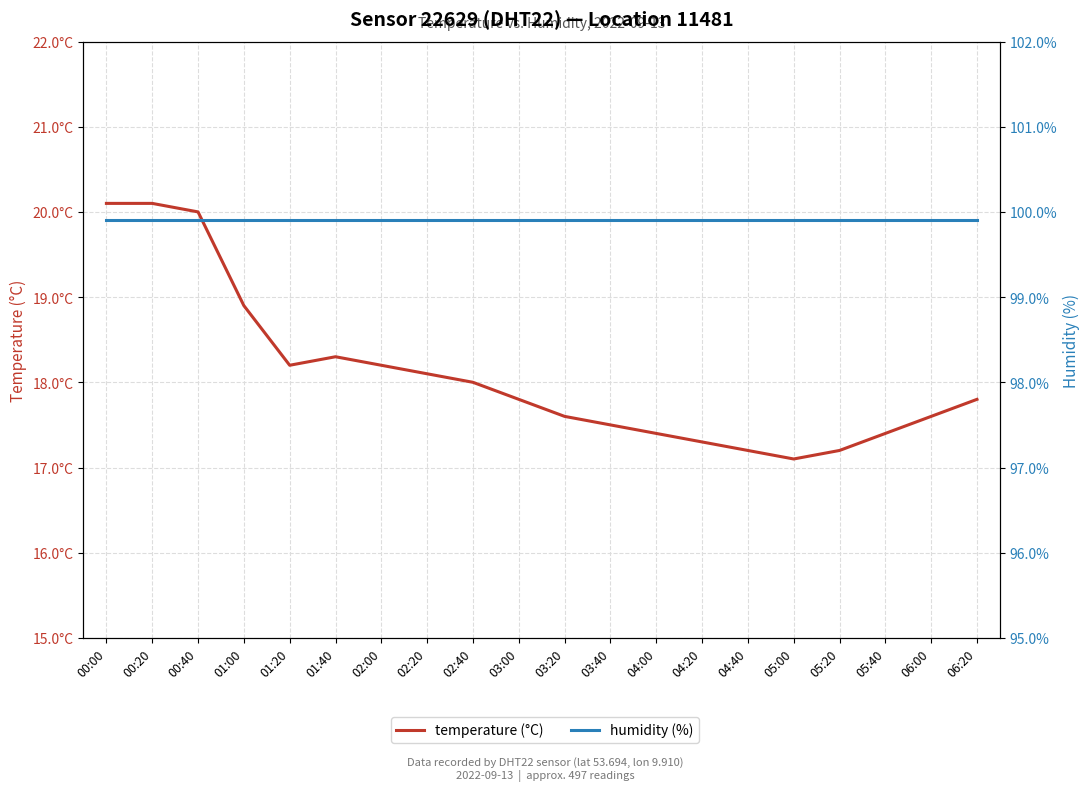

At which category is the sum across all series the highest?

00:00